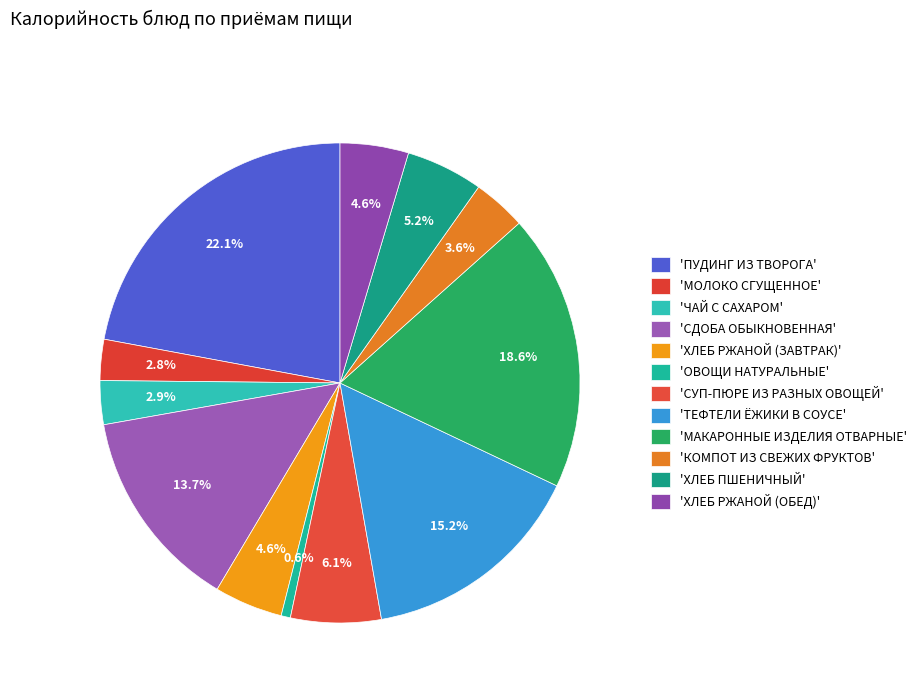

Count the number of slices in the pie.

12